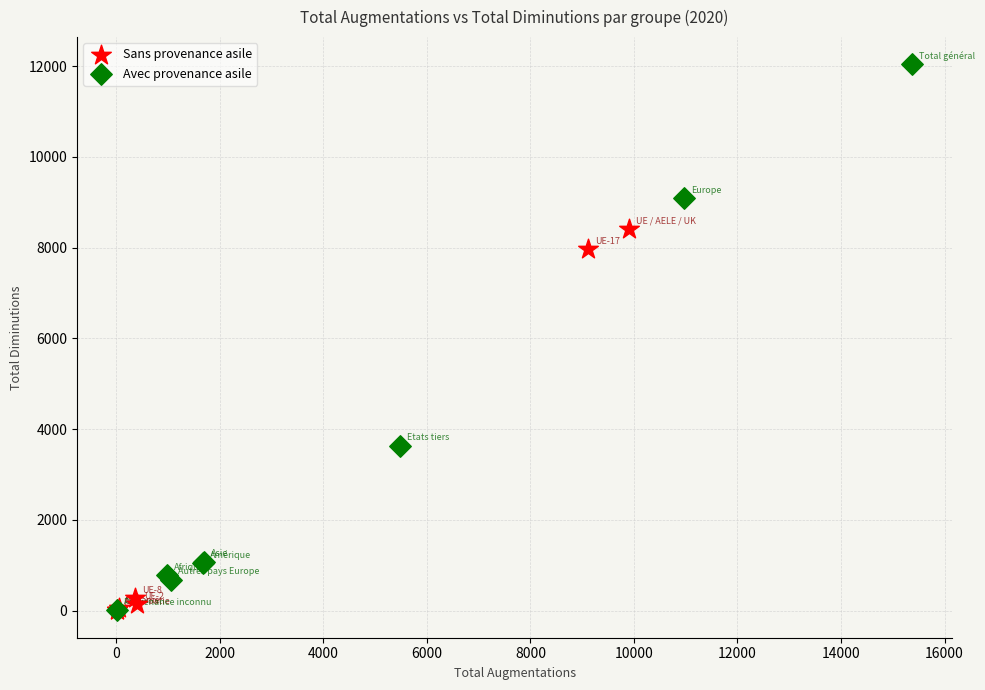

Which series has the largest Y range (max minus min)?

Avec provenance asile